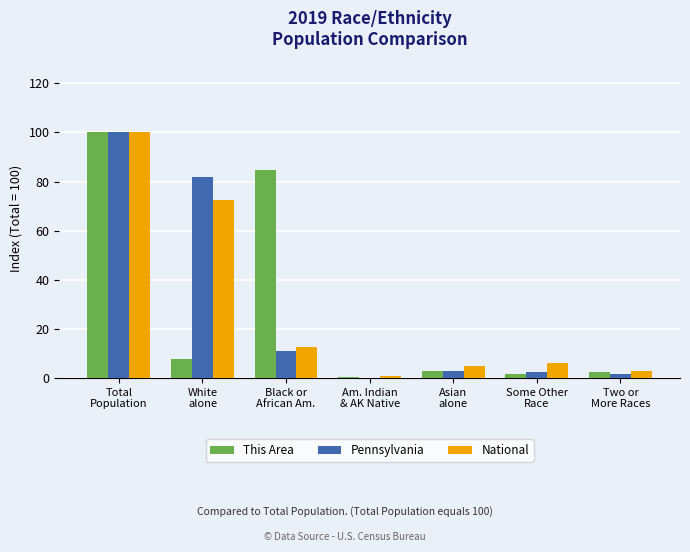

What are all the series names shown in the legend?

This Area, Pennsylvania, National